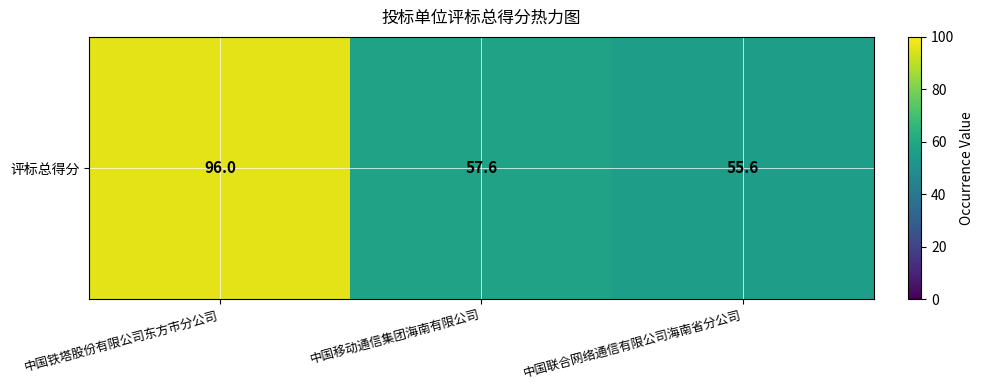

Where does the data first go above 57?

中国铁塔股份有限公司东方市分公司